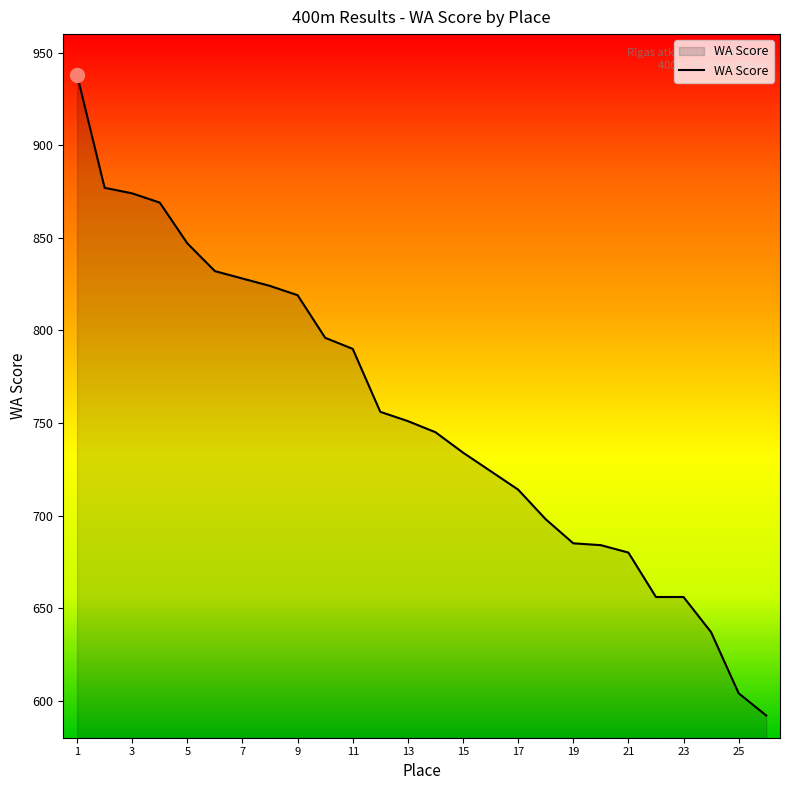

What is the smallest value displayed?

592